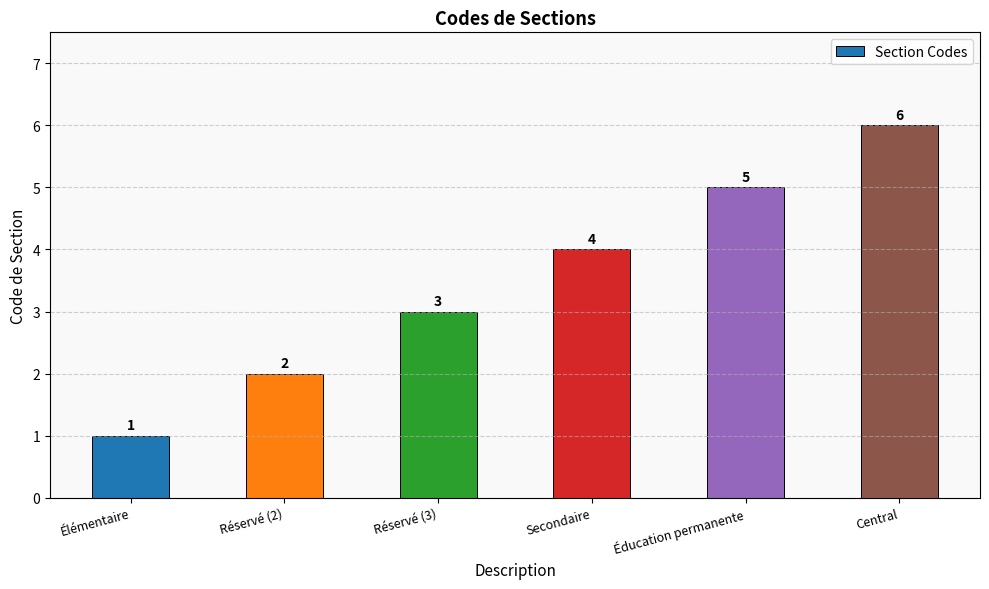

At which label is the value closest to 3?

Réservé (3)